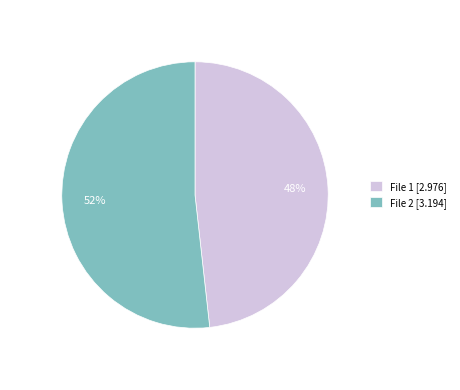

To the nearest percent, what is the combined percentage of File 1 [2.976] and File 2 [3.194]?

100%